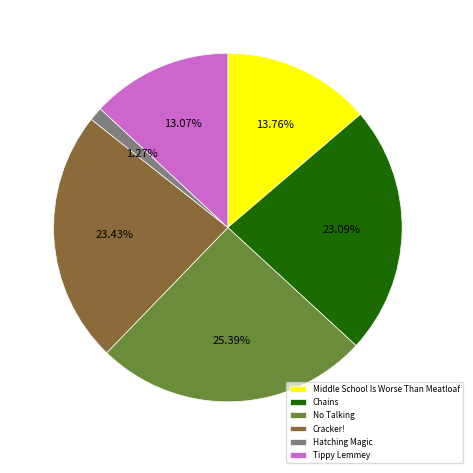

Between Tippy Lemmey and Chains, which is larger?

Chains